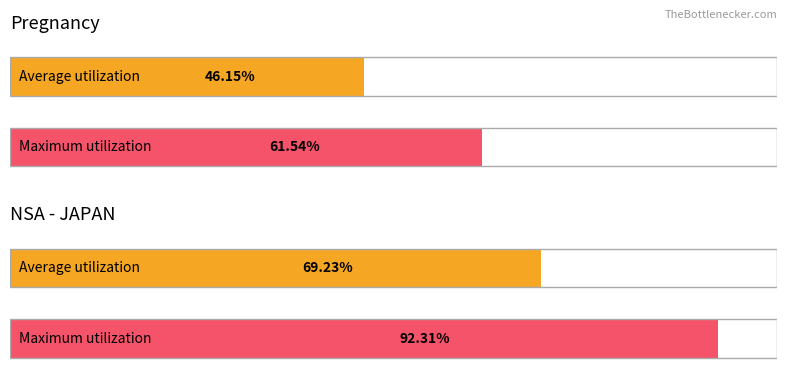

Count the number of data series in this chart.

2